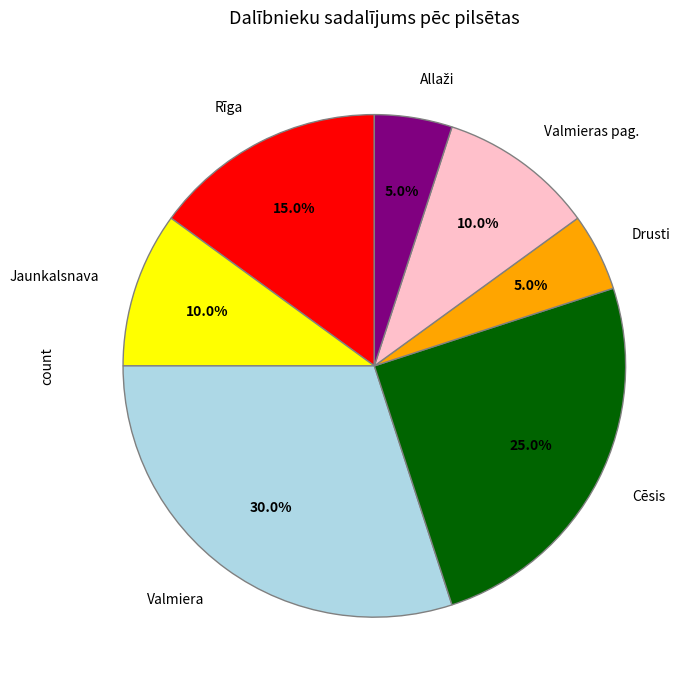

True or false: Jaunkalsnava accounts for 2% of the total.

False